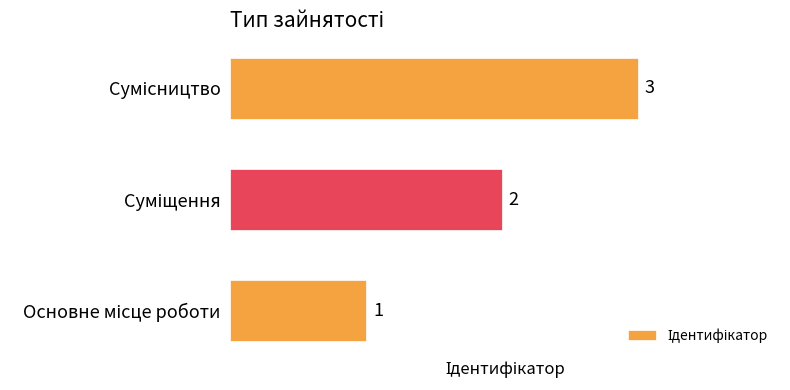

What is the greatest value displayed?

3